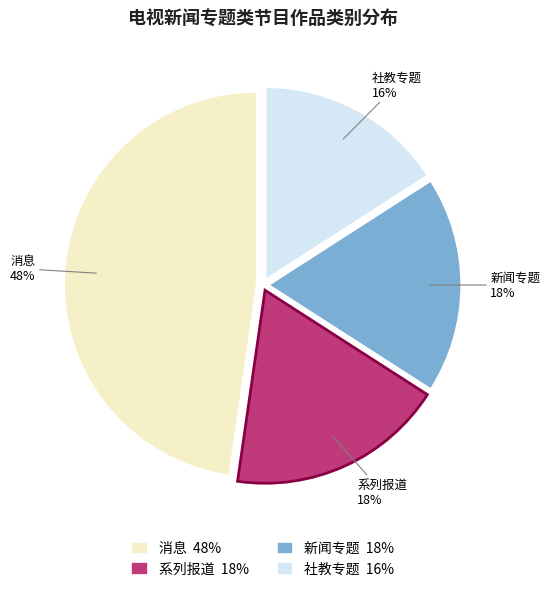

The 社教专题 slice represents 5% of the pie. True or false?

False